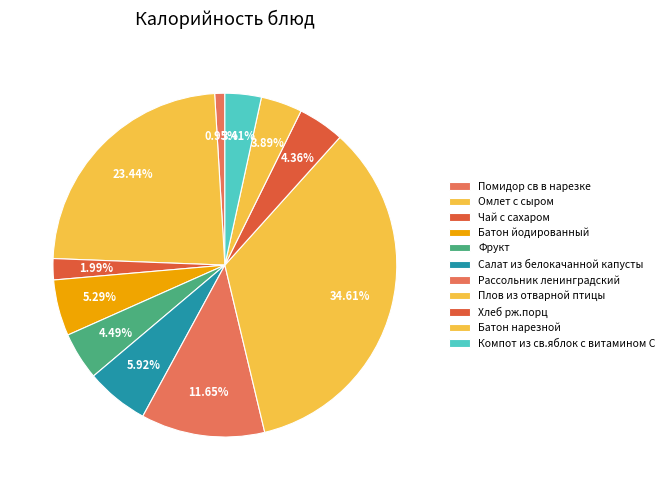

What is the smallest slice in the pie chart?

Помидор св в нарезке